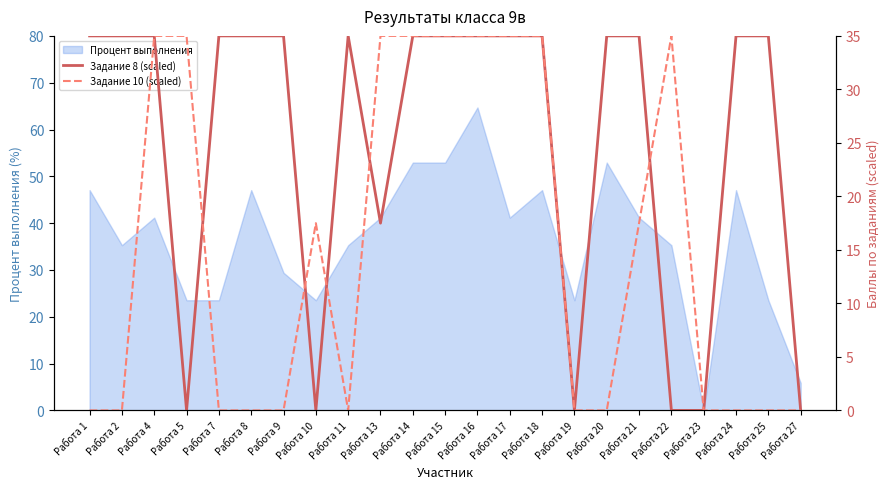

Is it true that Задание 8 (scaled) equals 23.3 at Работа 18?

False